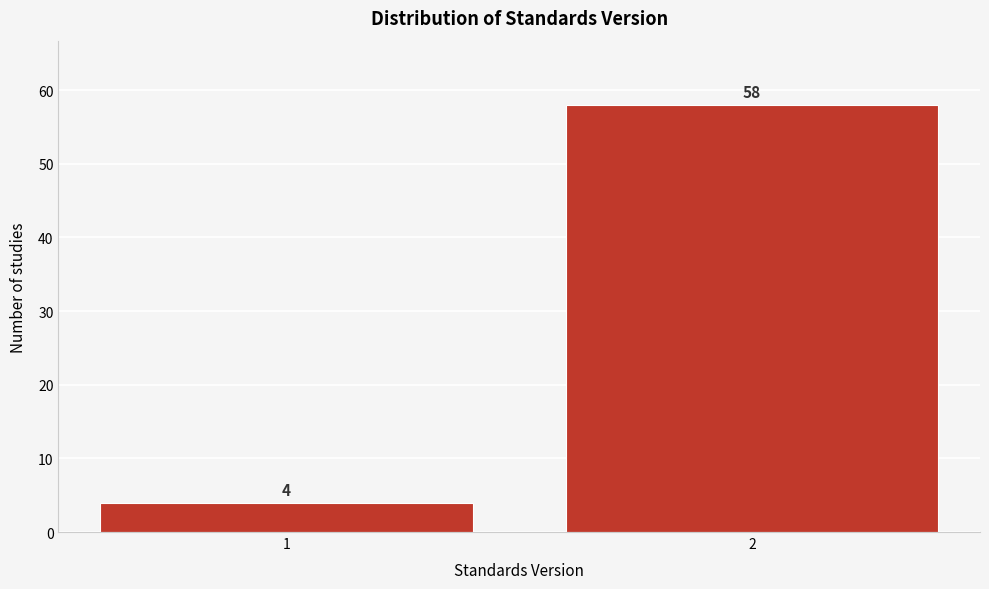

Reading right to left, extract all data points from this chart.

58	4